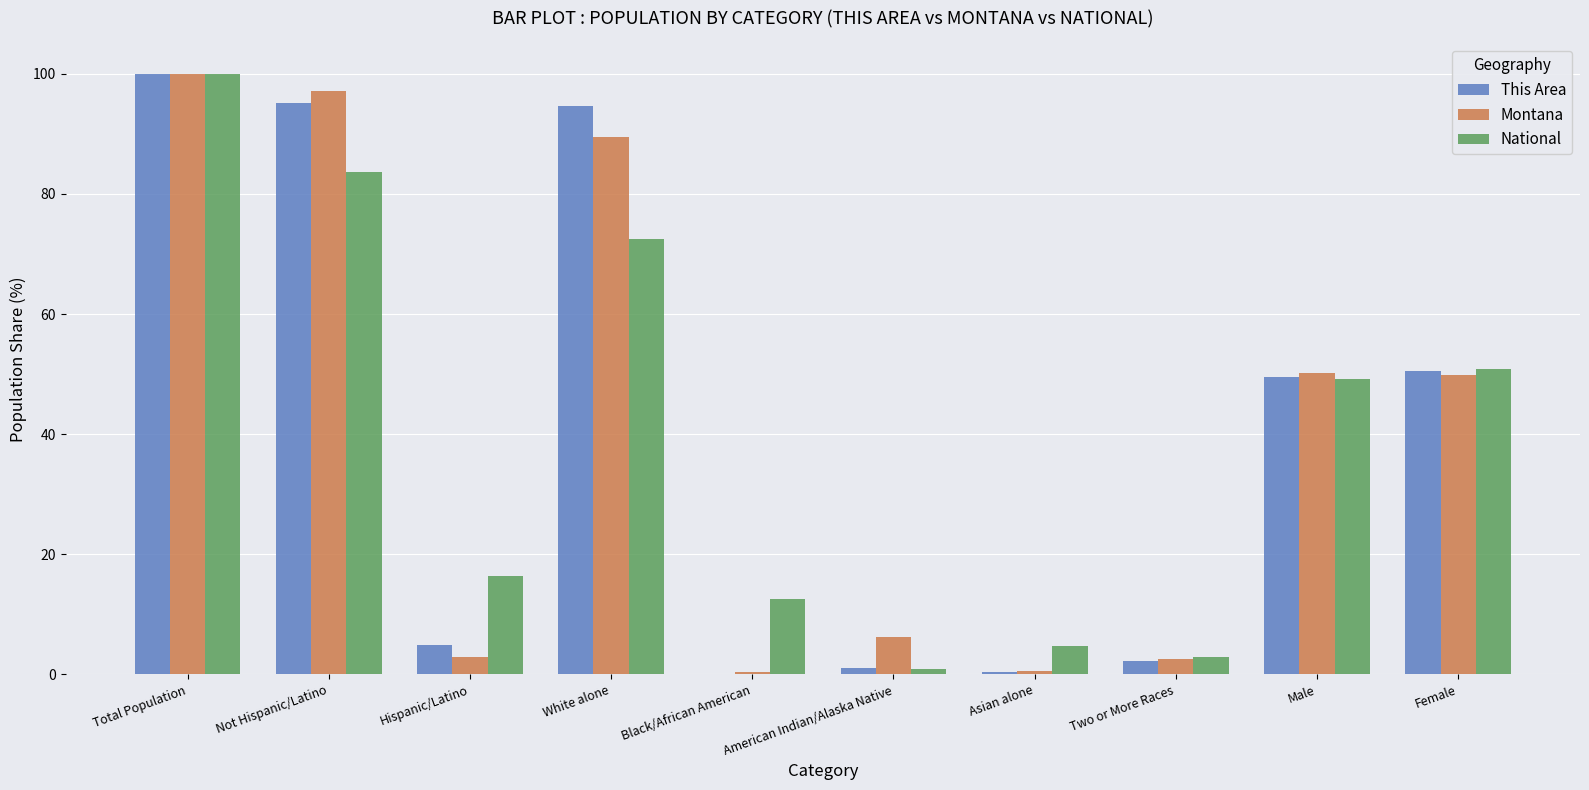

How many categories are shown in the chart?

10